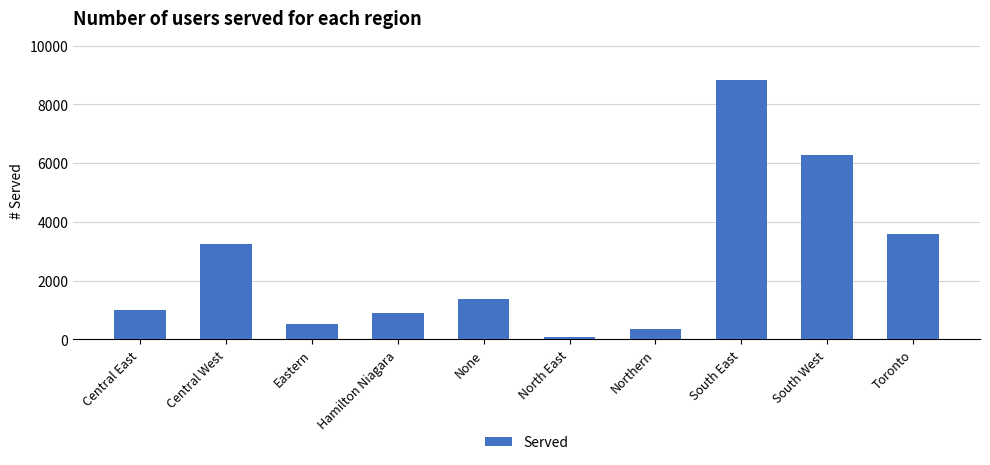

What is the sum of the values at South West and Eastern?

6824